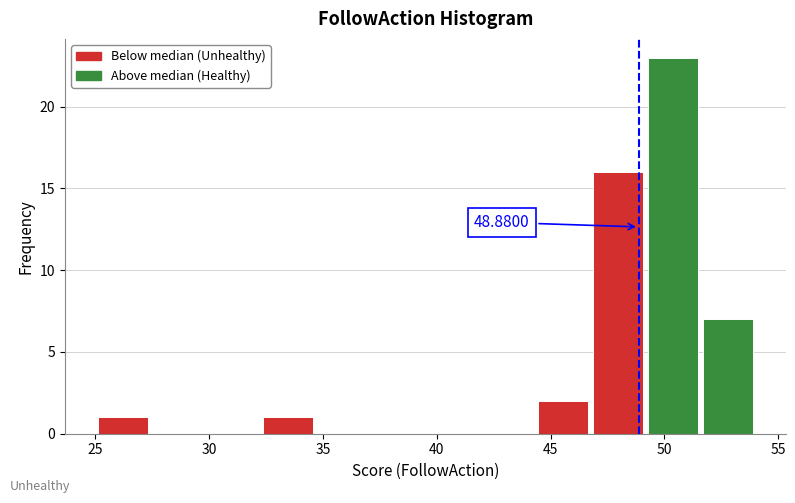

Which range on the x-axis has the tallest bar?

49.0 to 51.5